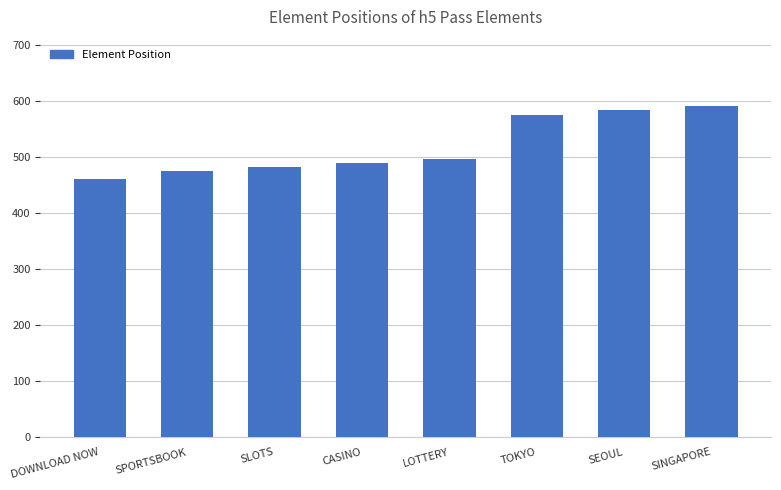

What is the difference between the second highest and second lowest values?

108